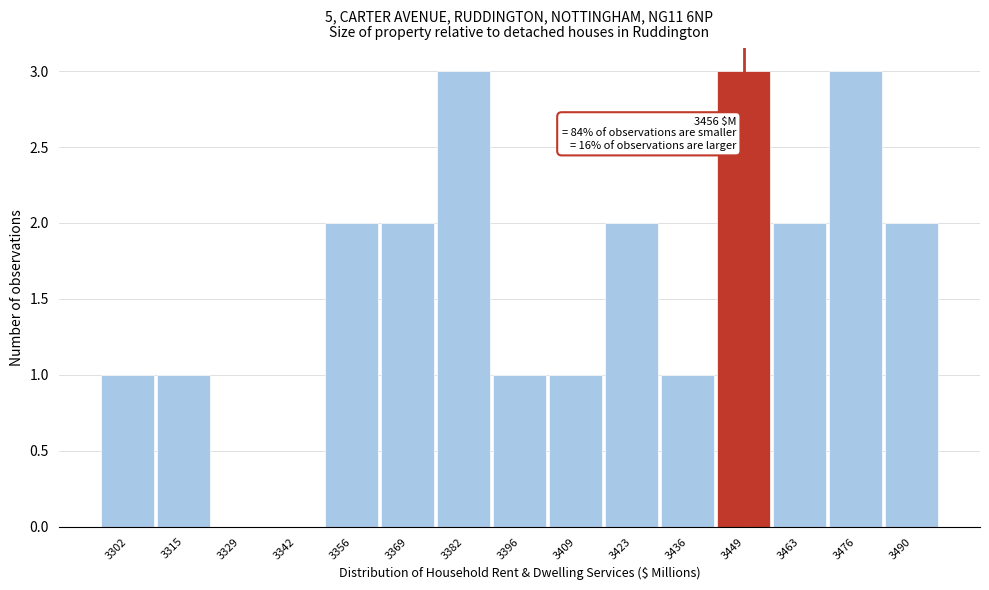

Reading left to right, what are all the values shown in this chart?

3302=1	3315=1	3329=0	3342=0	3356=2	3369=2	3382=3	3396=1	3409=1	3423=2	3436=1	3449=3	3463=2	3476=3	3490=2